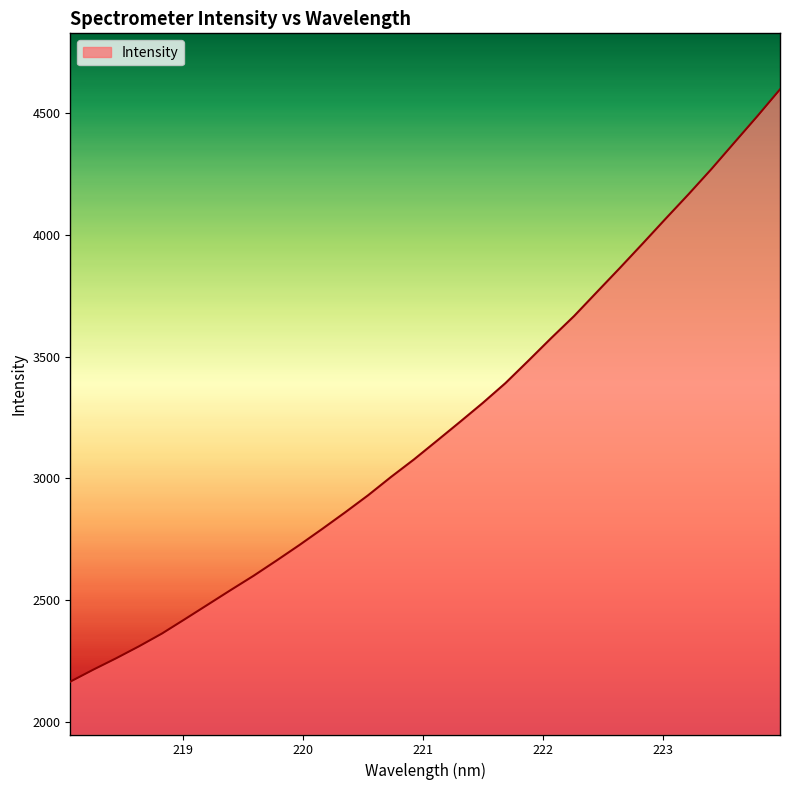

What is the difference between the maximum and minimum values?

2428.5